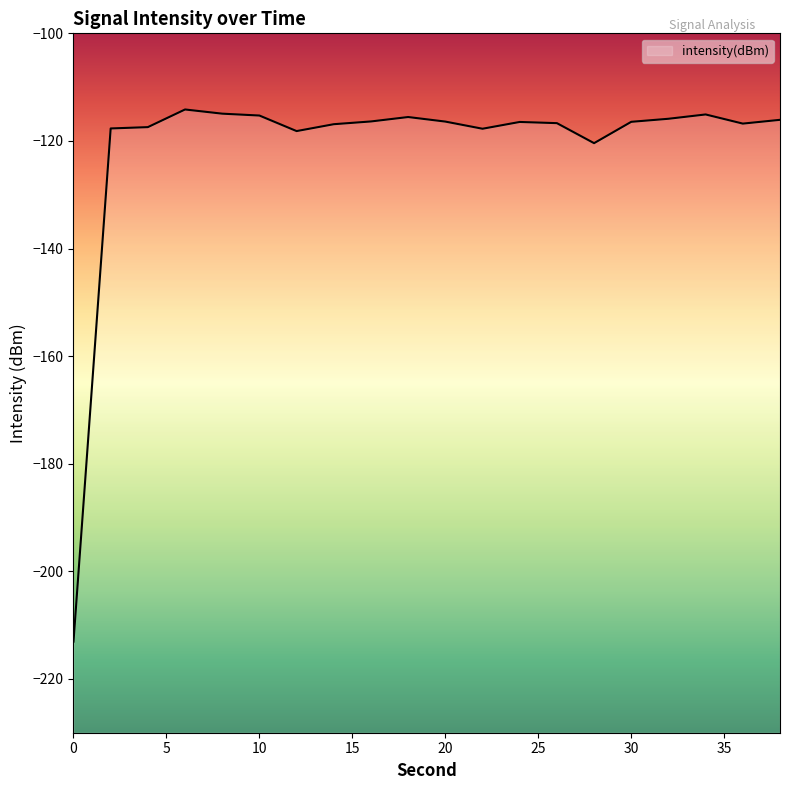

Does the chart display data point markers on the line(s)?

No